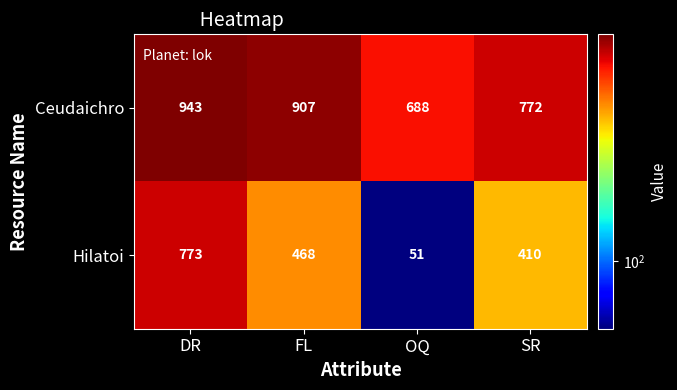

Reading left to right, transcribe all the data shown in this chart.

Ceudaichro: DR=943	FL=907	OQ=688	SR=772
Hilatoi: DR=773	FL=468	OQ=51	SR=410